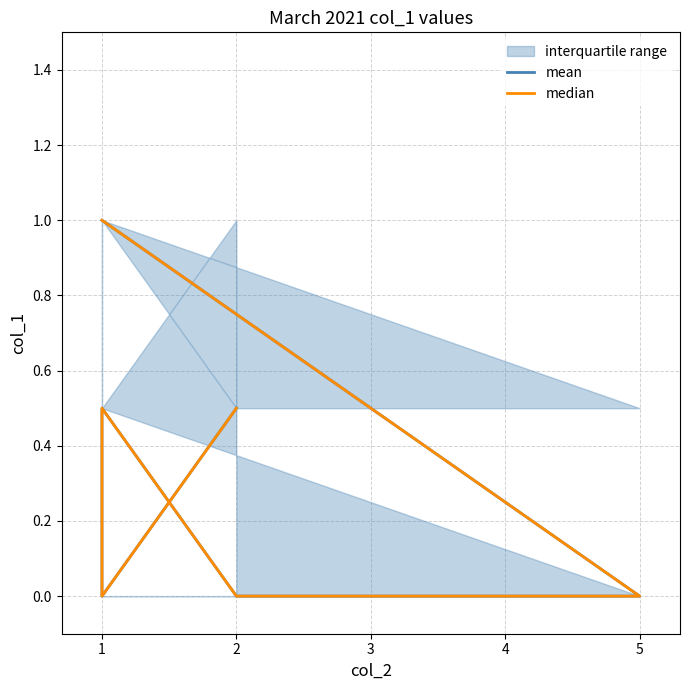

How many data points does each series have?

6